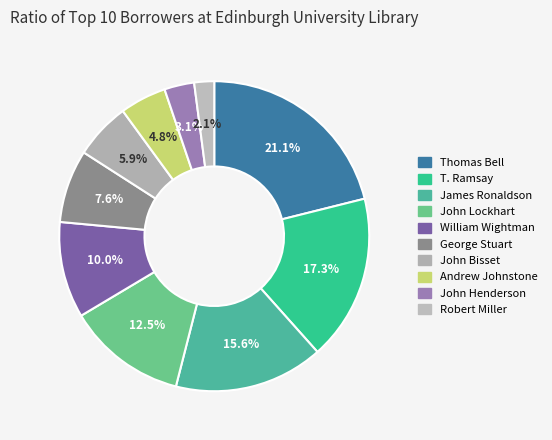

What percentage is the George Stuart slice, to the nearest percent?

8%